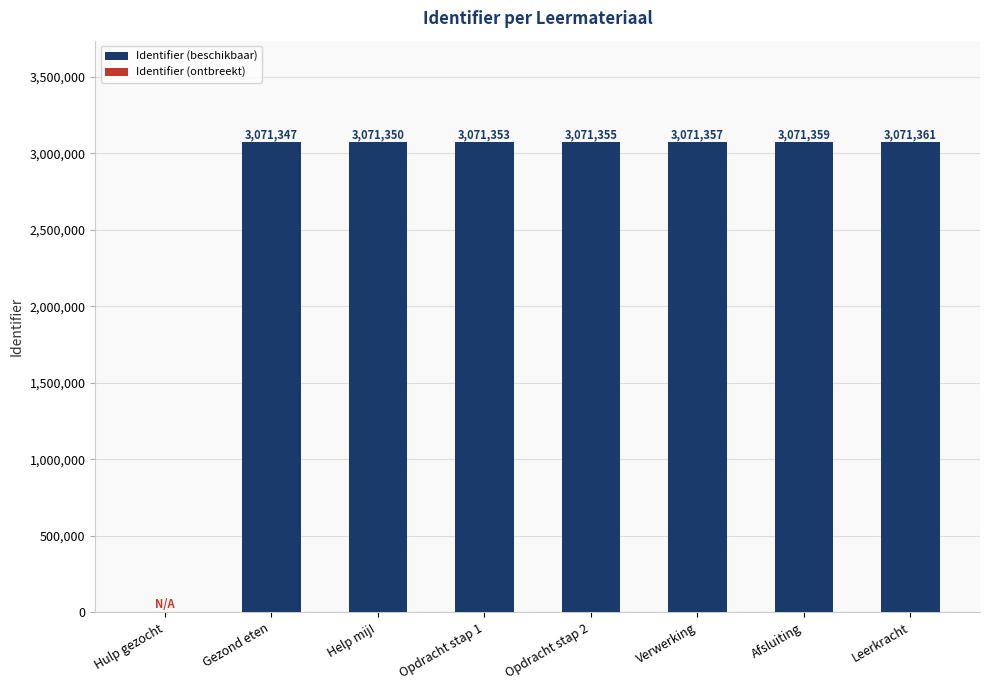

Are the bars grouped side by side (vs. stacked)?

No